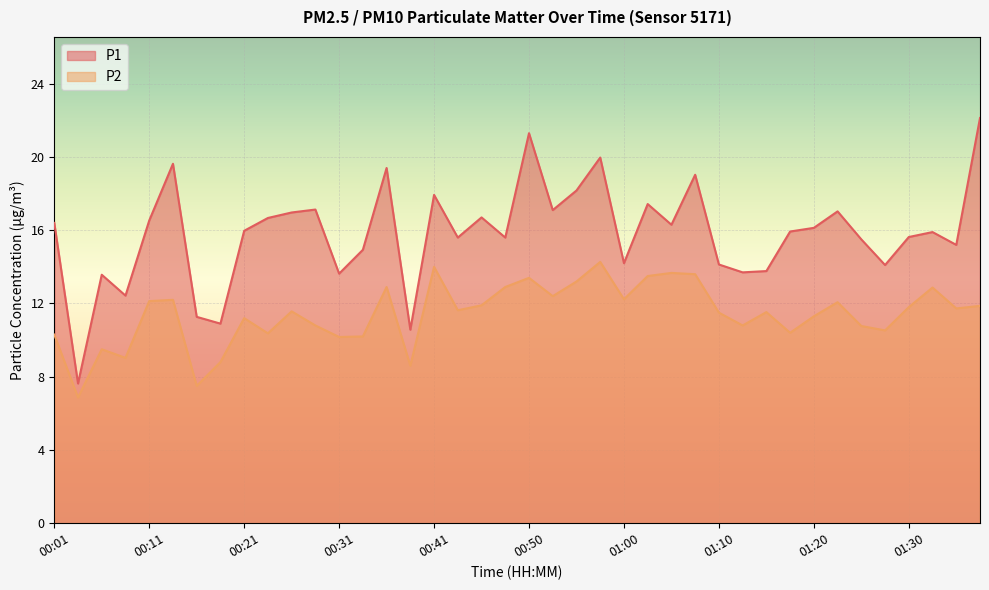

Which series has the largest range (max minus min)?

P1